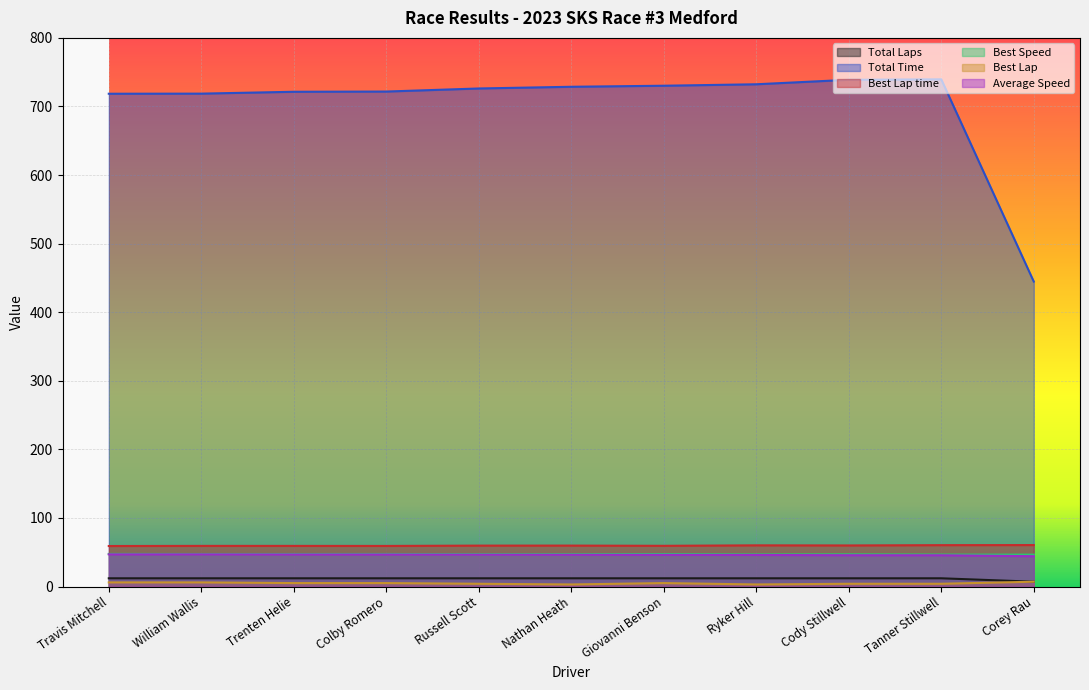

True or false: Best Lap and Total Time intersect in this chart.

False